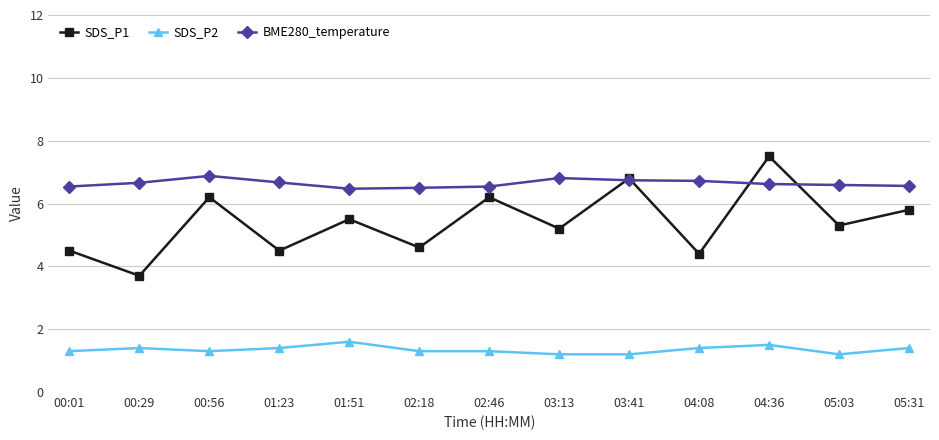

At 04:36, list the series in order from smallest to largest.

SDS_P2, BME280_temperature, SDS_P1